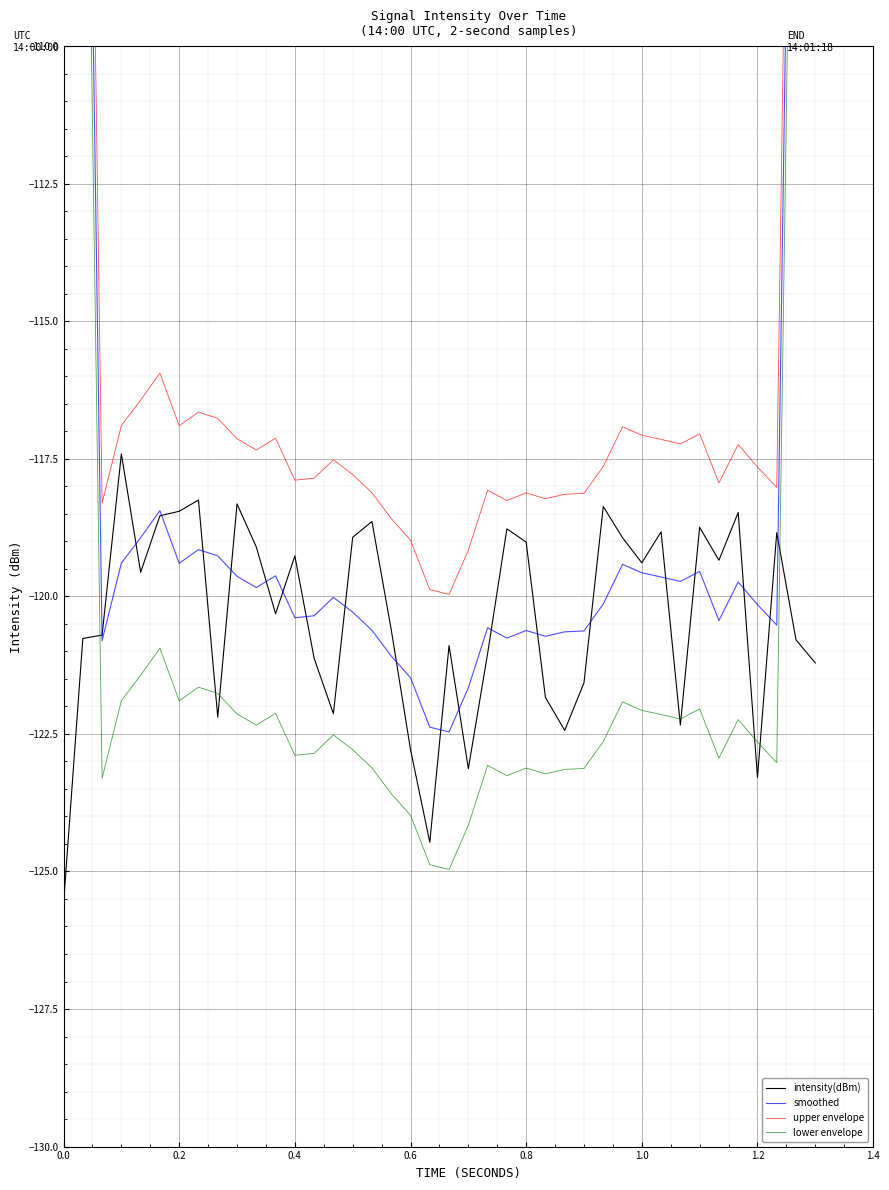

The intensity(dBm) series shows -30.7 at 0.6. True or false?

False